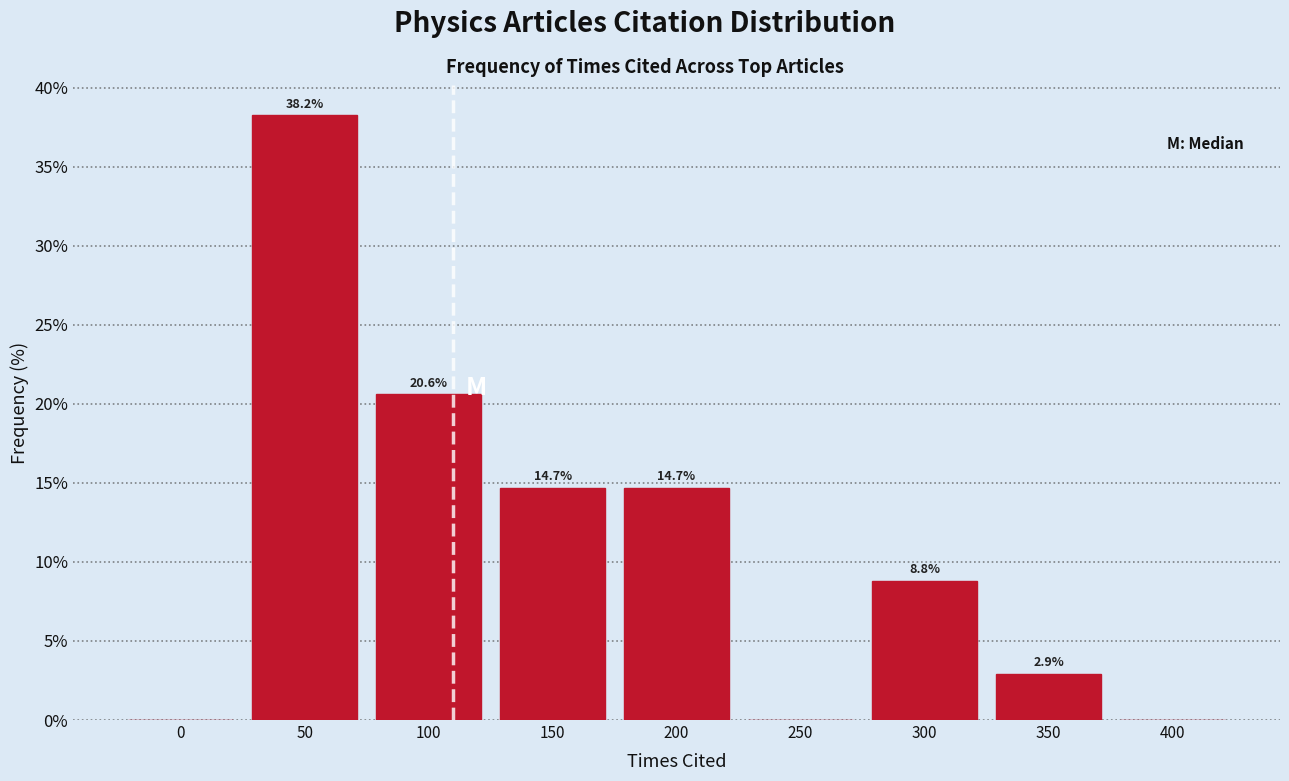

Reading right to left, list all the values displayed in this chart.

400=0.0	350=2.9	300=8.8	250=0.0	200=14.7	150=14.7	100=20.6	50=38.2	0=0.0